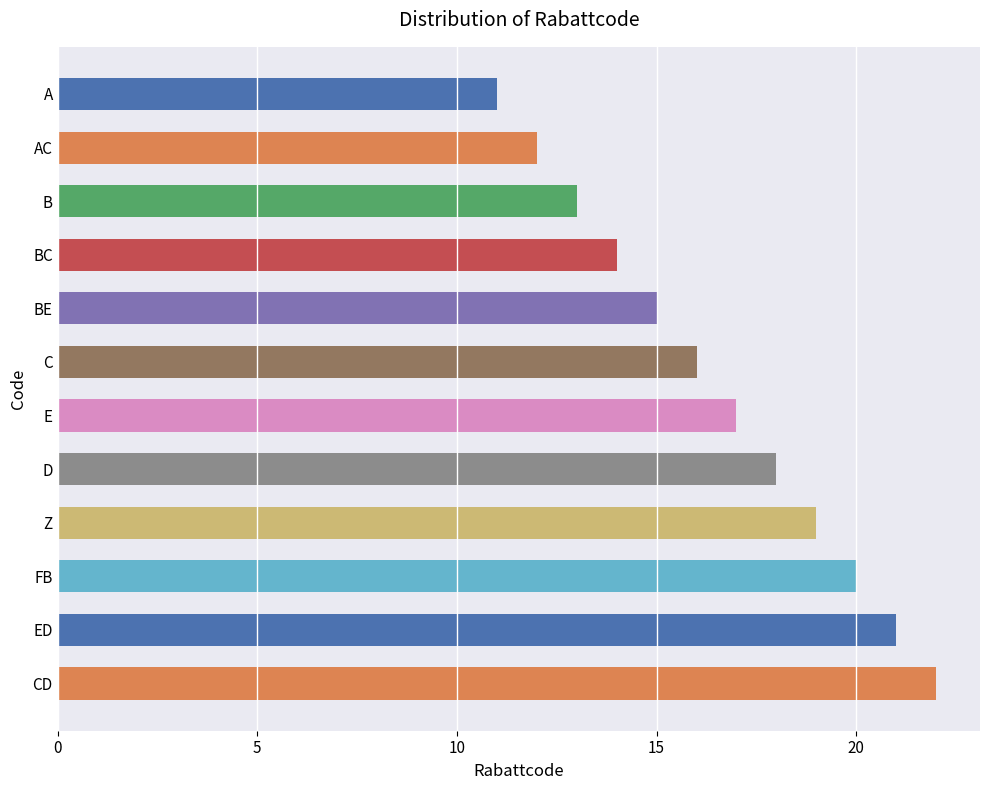

List the labels in order of value, largest first.

CD, ED, FB, Z, D, E, C, BE, BC, B, AC, A